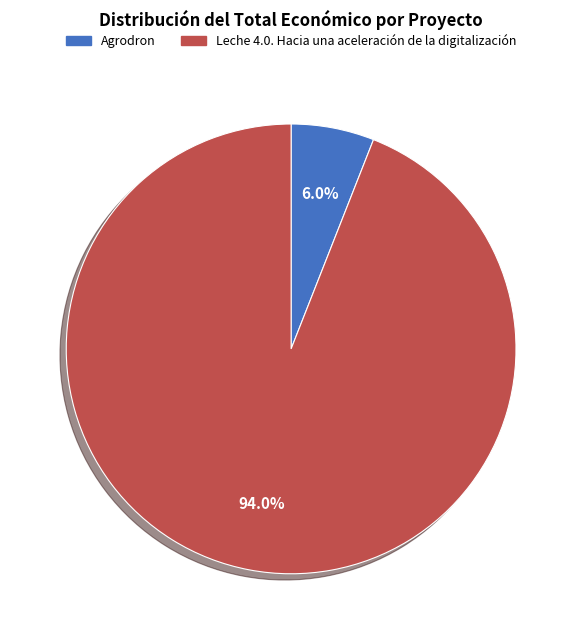

Count the number of slices in the pie.

2